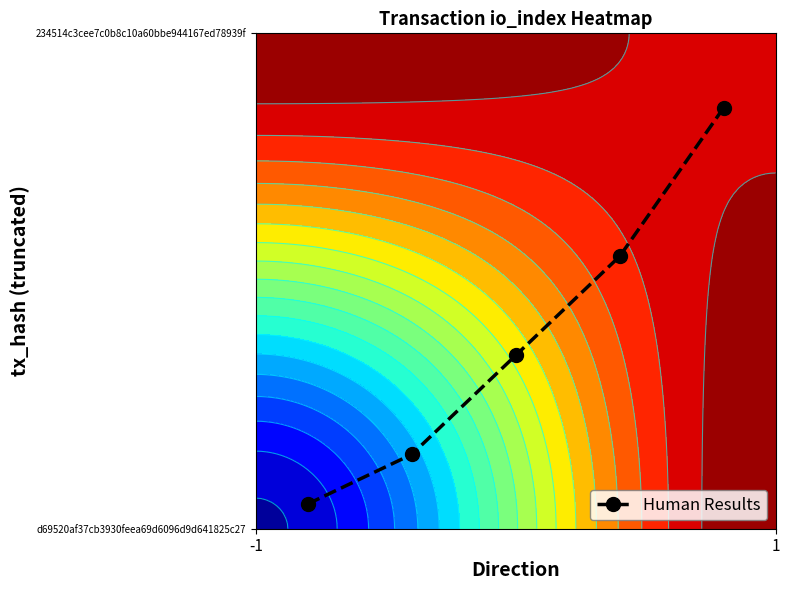

What is the average value?

0.4